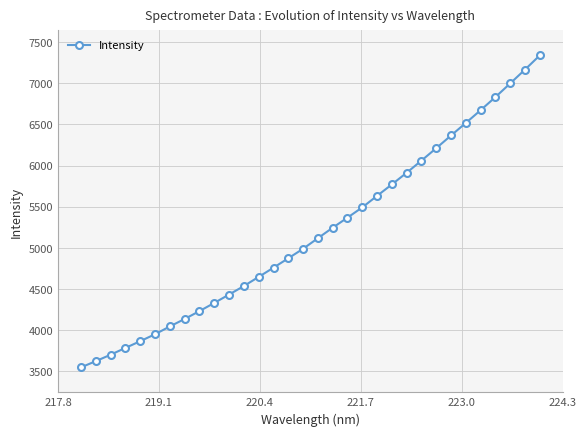

What is the value of the 10th point from the left?

4332.0